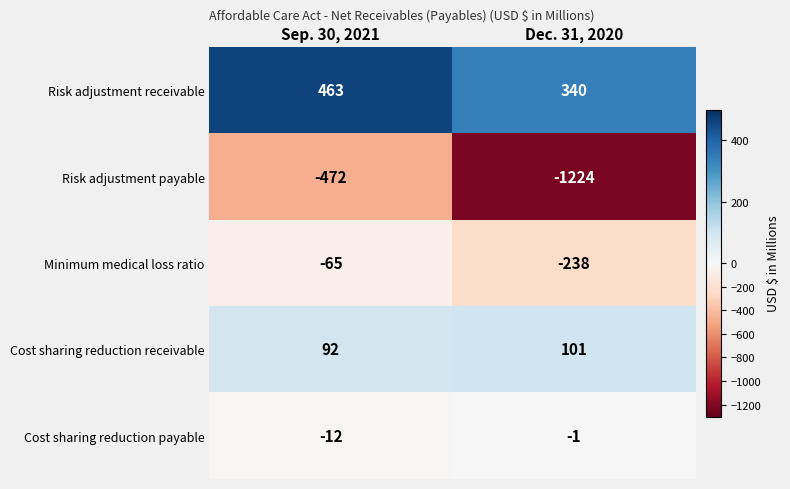

Between Sep. 30, 2021 and Dec. 31, 2020, which series saw the biggest shift?

Risk adjustment payable